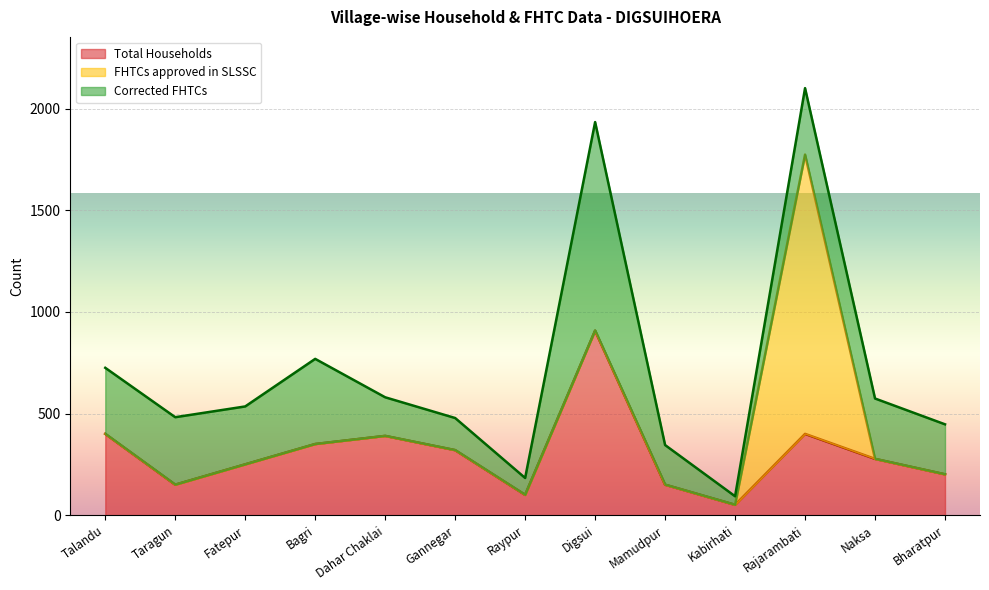

What is the value of the Corrected FHTCs point at the 7th from the left?

83